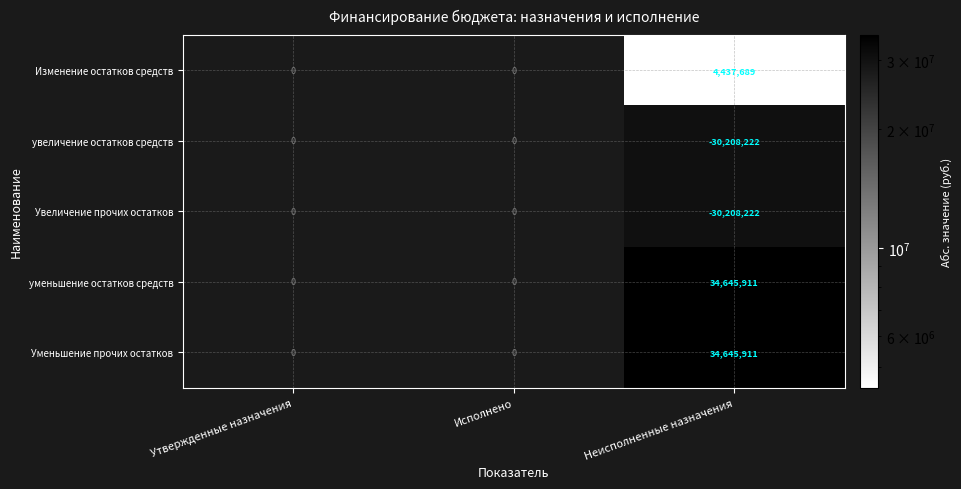

How many distinct data groups are displayed?

5